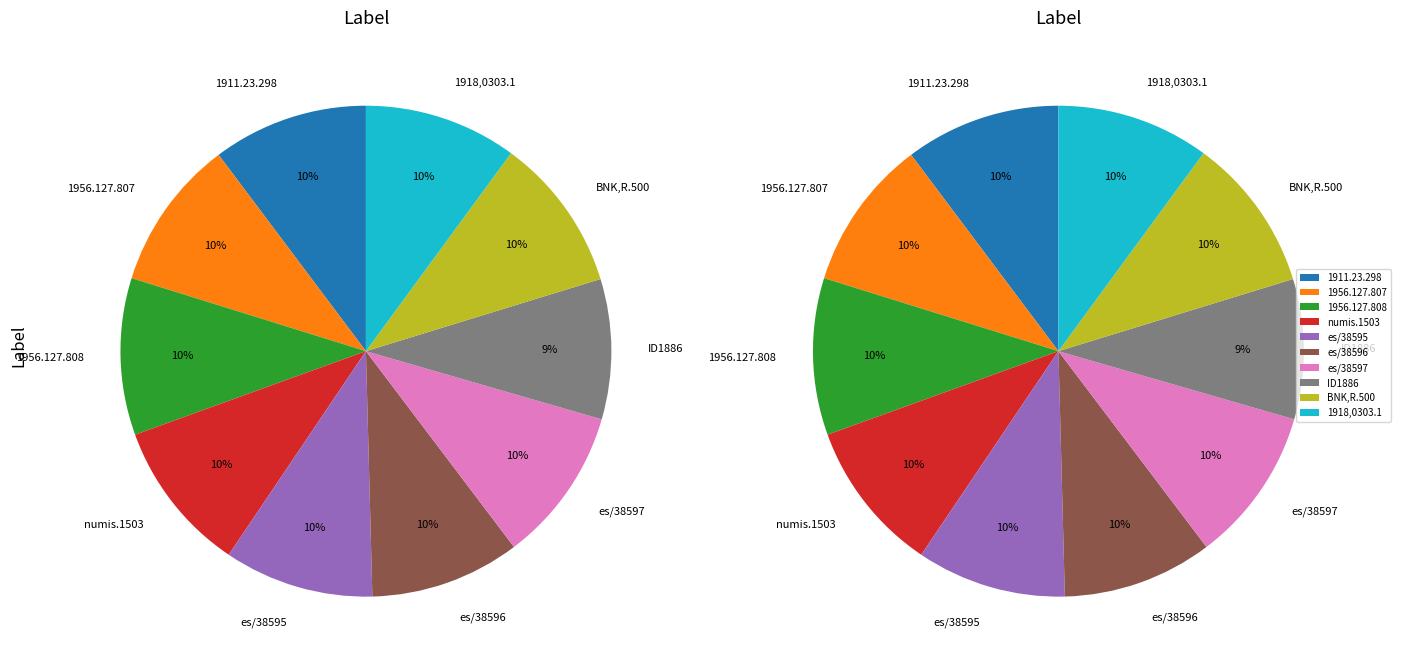

Rank the categories by value from highest to lowest.

1956.127.808, 1911.23.298, es/38597, BNK,R.500, 1918,0303.1, numis.1503, 1956.127.807, es/38596, es/38595, ID1886